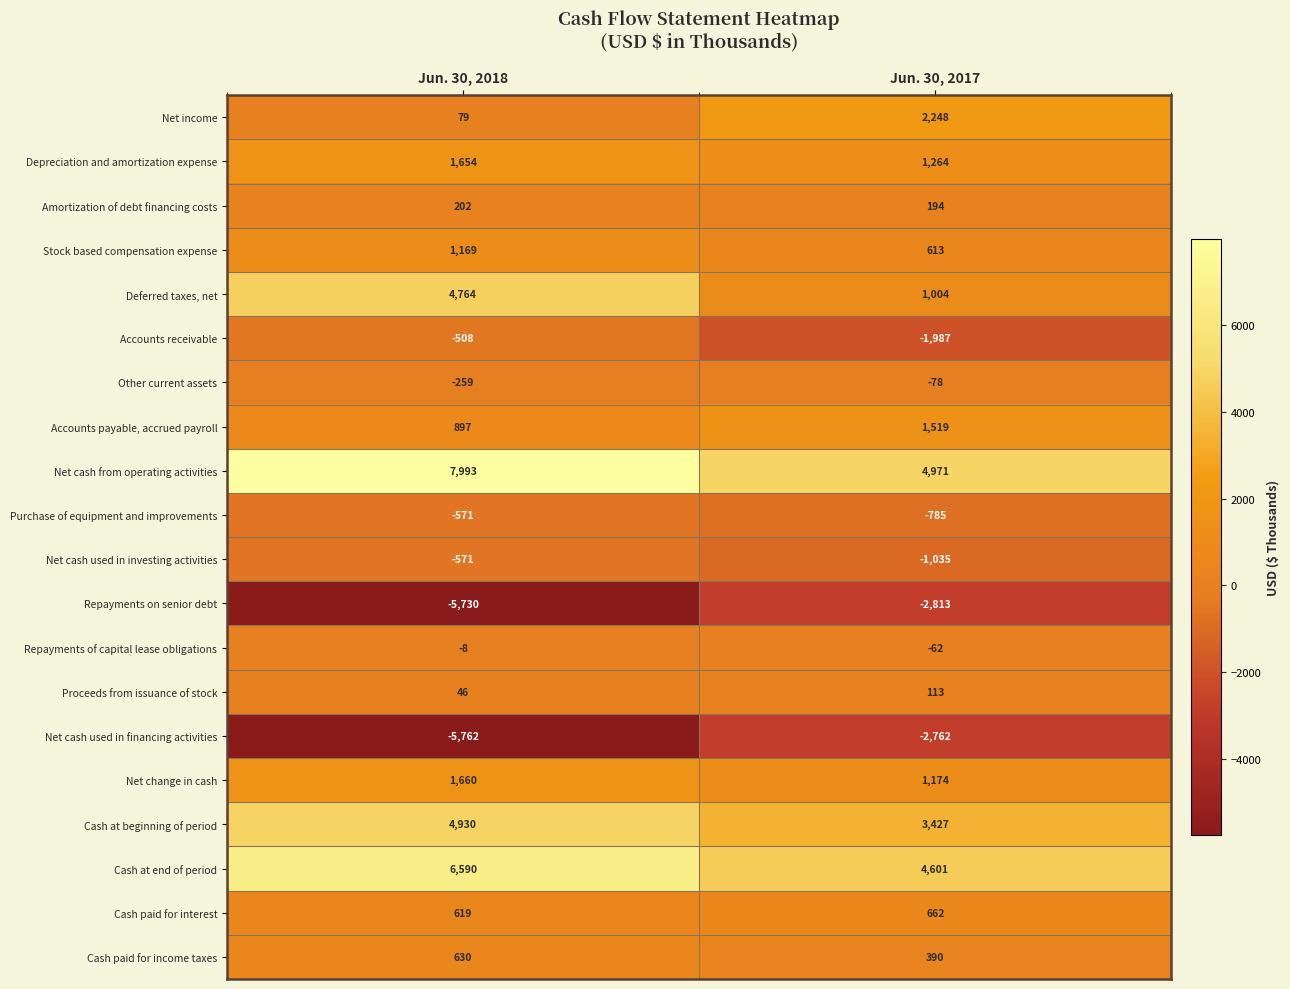

Which series has the largest range (max minus min)?

Deferred taxes, net